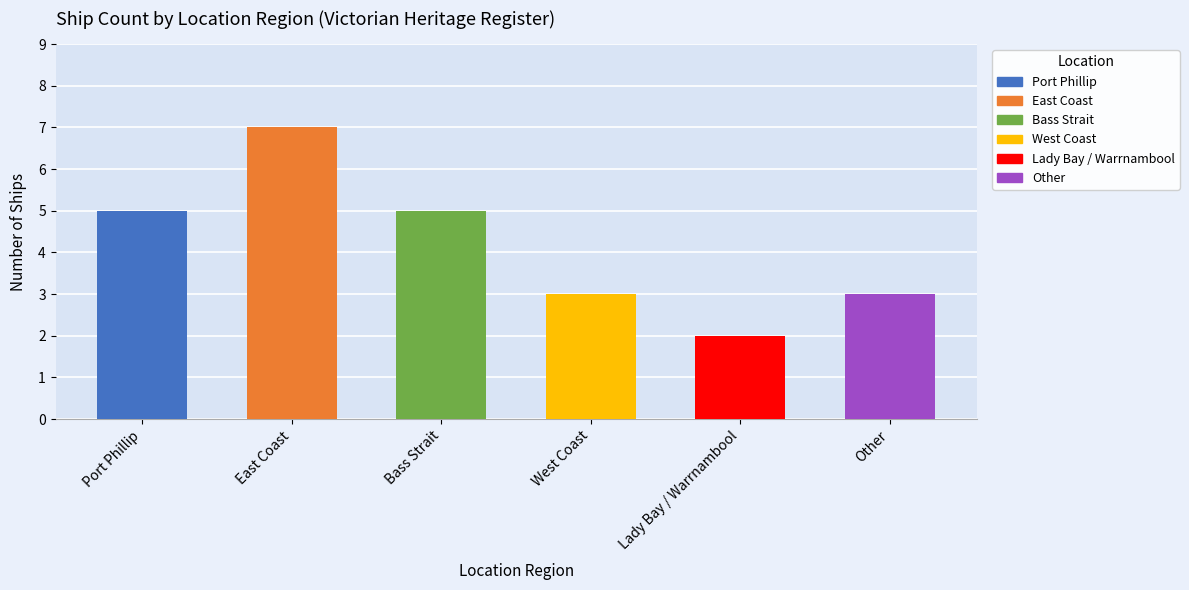

What is the difference between the maximum and second lowest values?

4